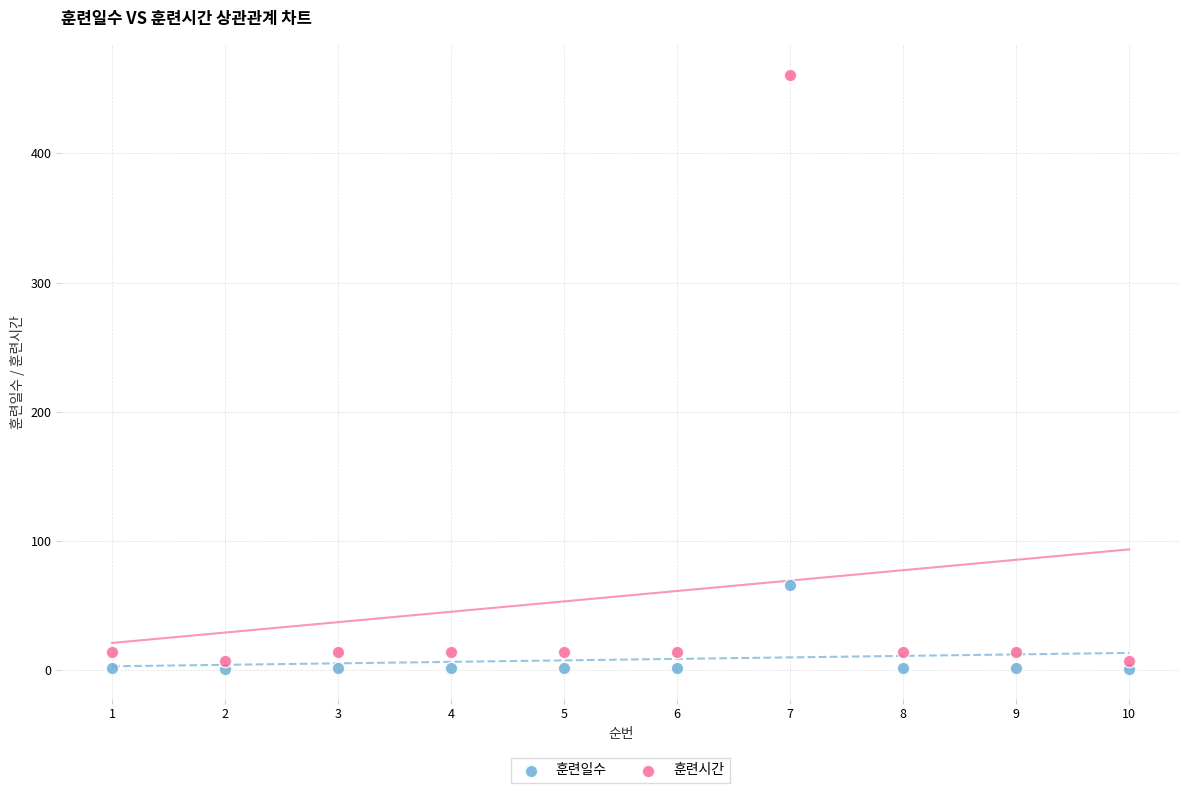

Across all data points, what is the range of X values (max minus min)?

9